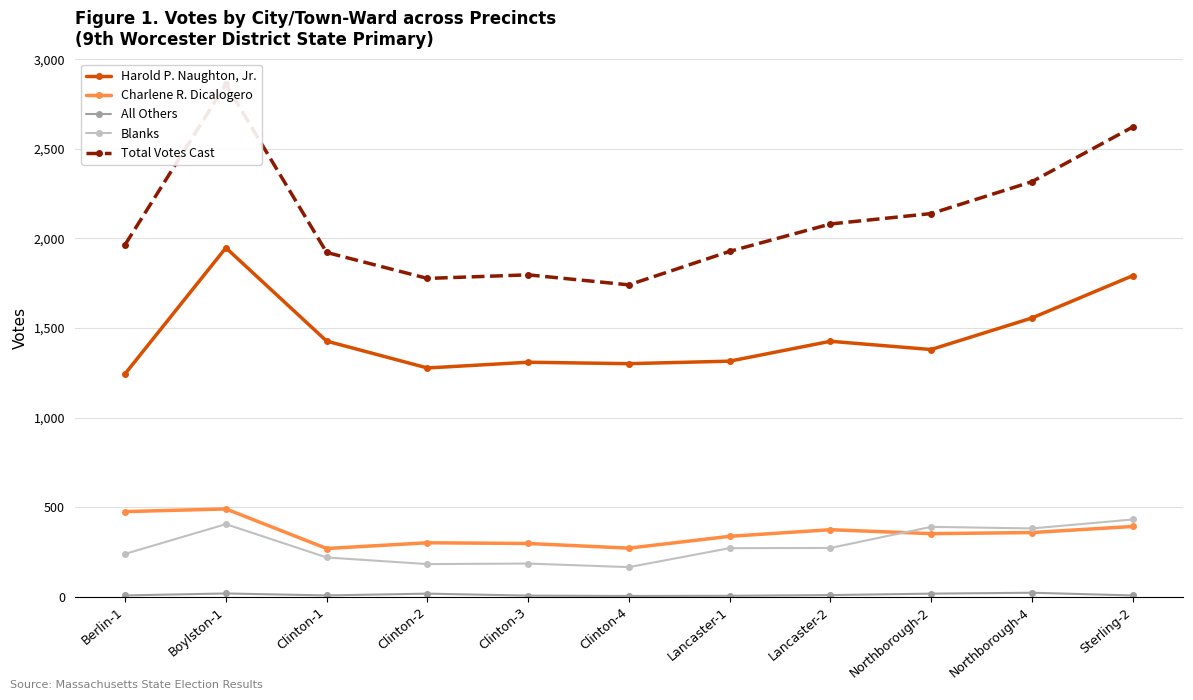

What is the sum of all Total Votes Cast values?

23151